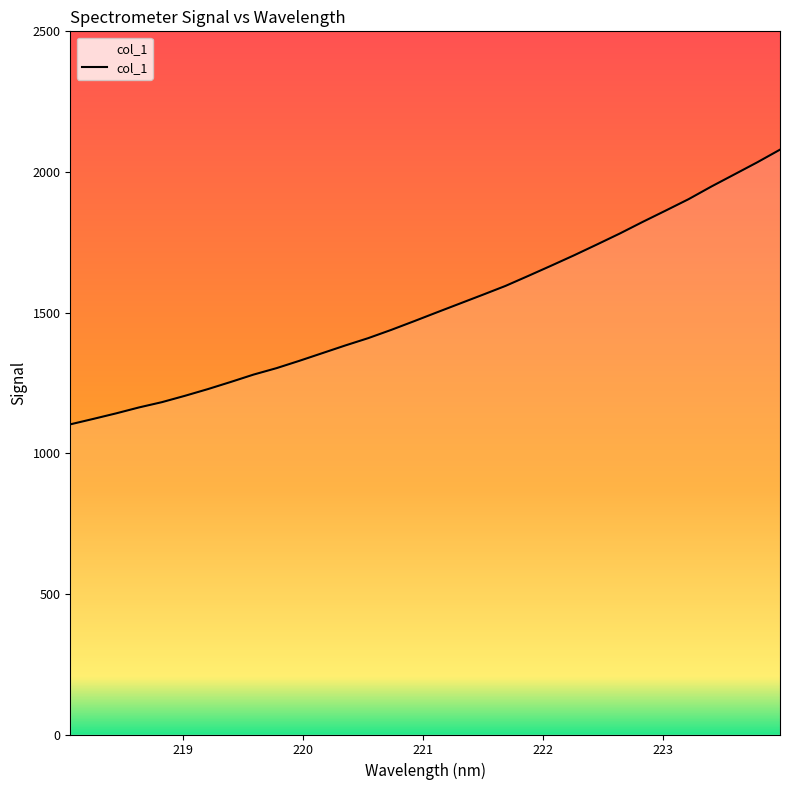

What is the difference between the maximum and minimum values?

976.6